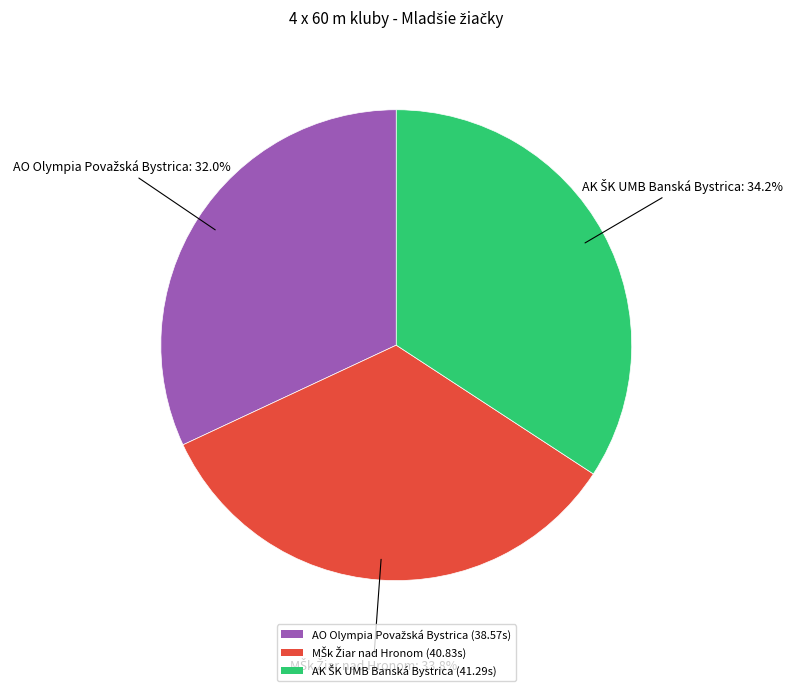

Does any single category account for the majority?

No